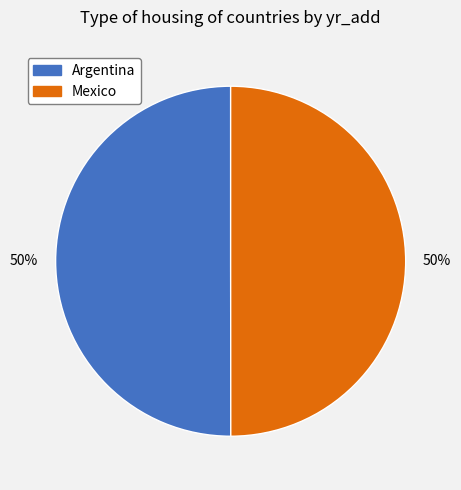

Combined, do Mexico and Argentina account for over 50%?

Yes